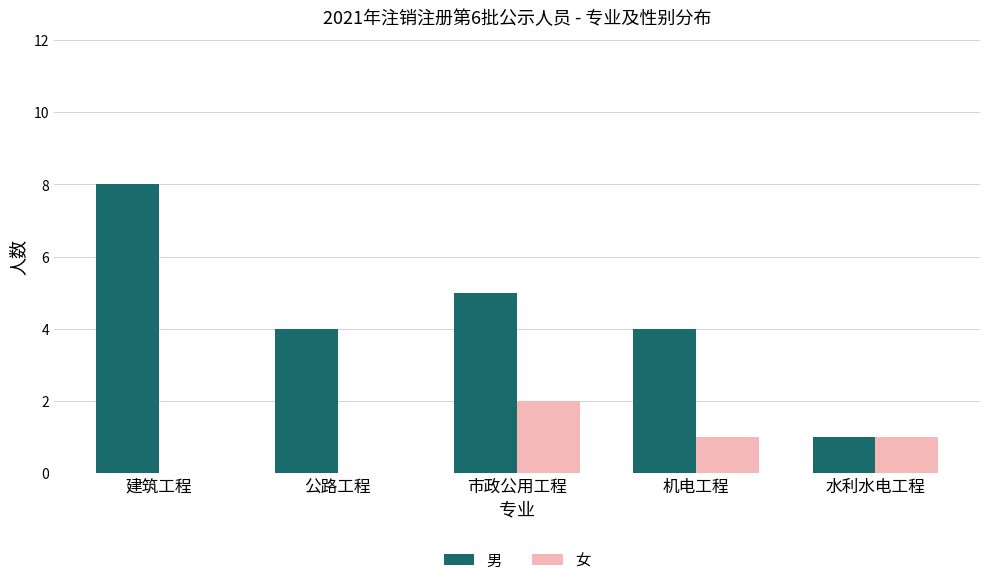

Read the 男 value at 公路工程.

4